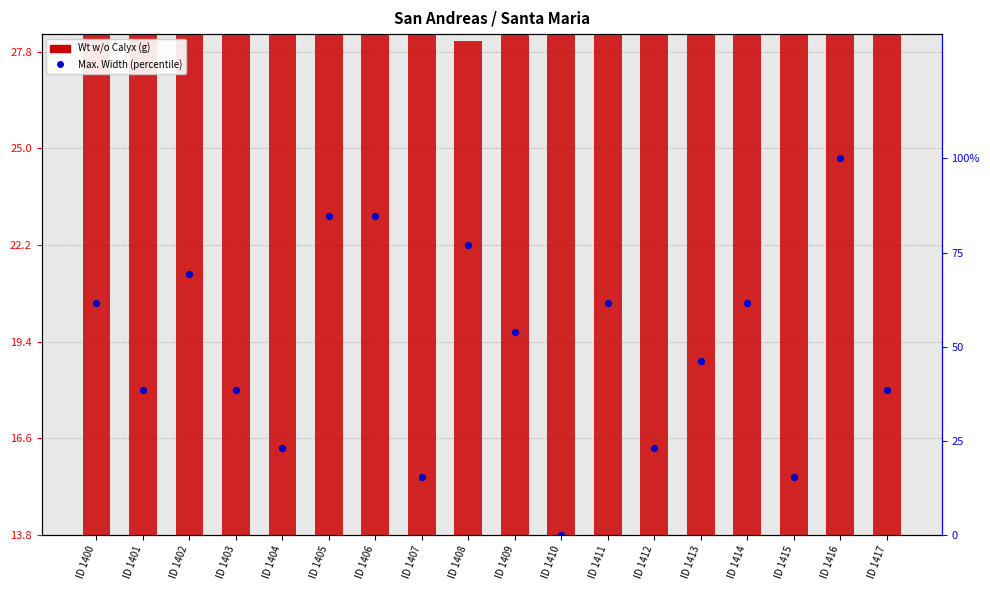

Is the value of Max. Width (norm) at ID 1410 greater than the value of Wt w/o Calyx at ID 1416?

No